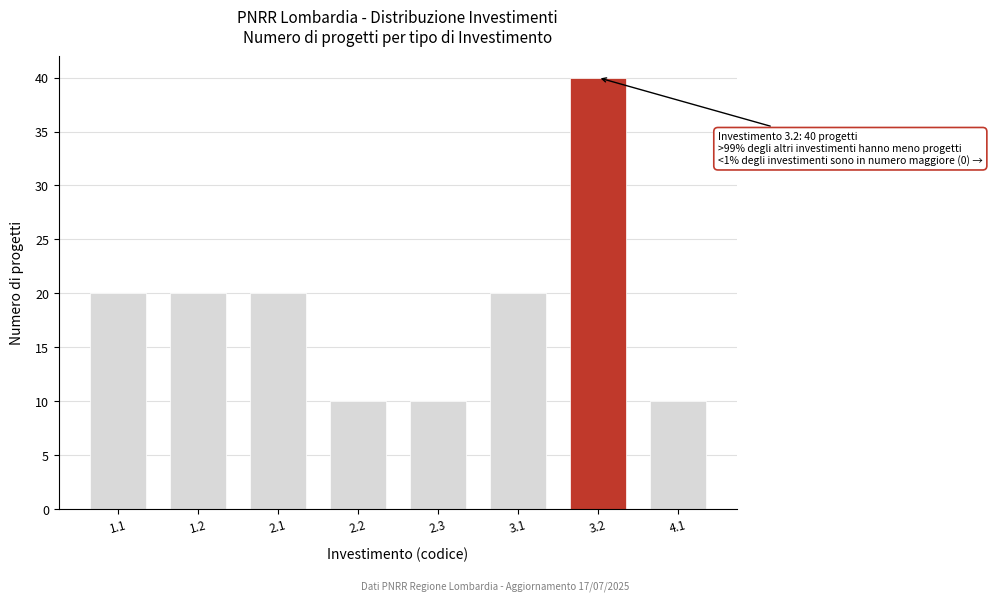

Reading left to right, what are all the values shown in this chart?

20	20	20	10	10	20	40	10